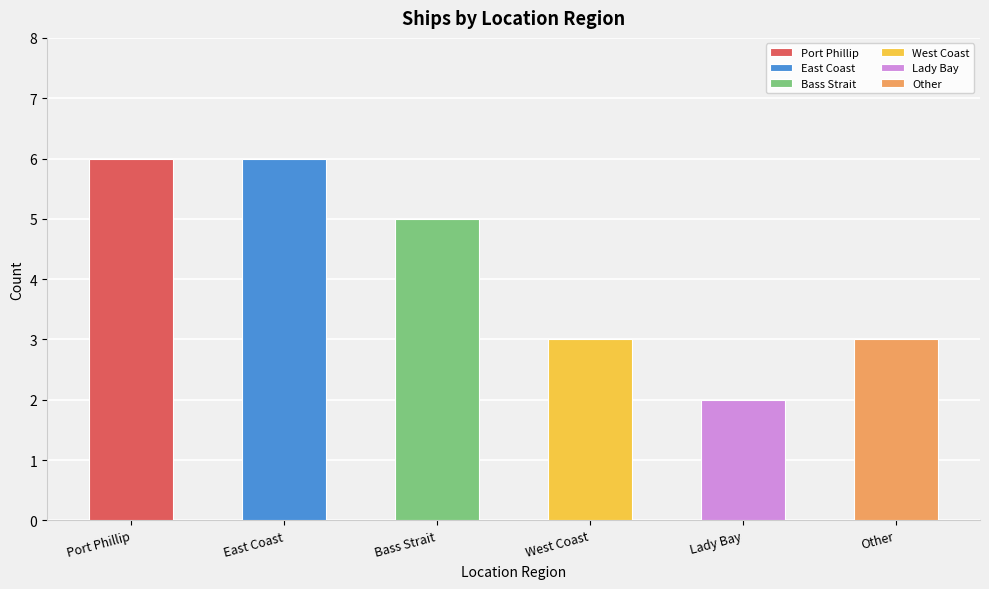

What is the maximum value shown in the chart?

6